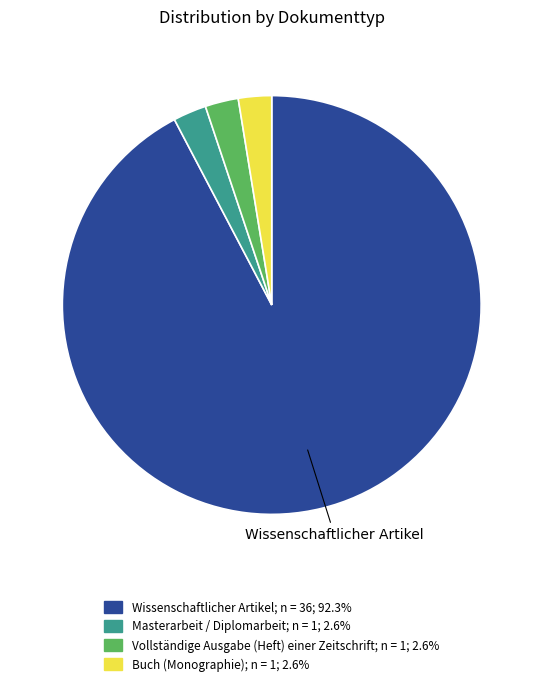

Do Buch (Monographie) and Vollständige Ausgabe (Heft) einer Zeitschrift together represent more than half of the pie?

No